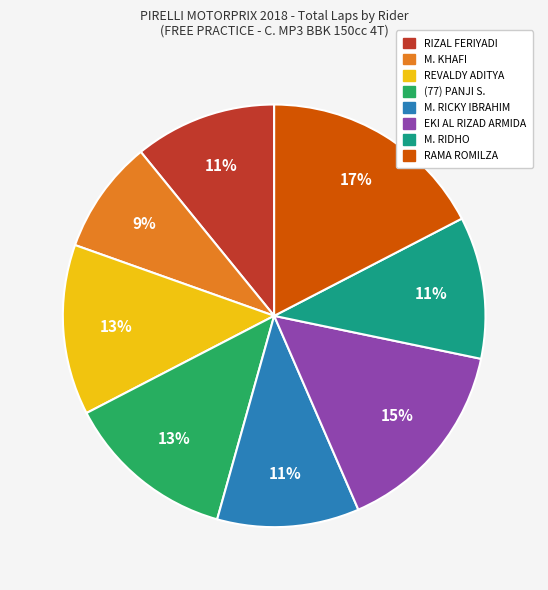

True or false: RIZAL FERIYADI accounts for 4% of the total.

False